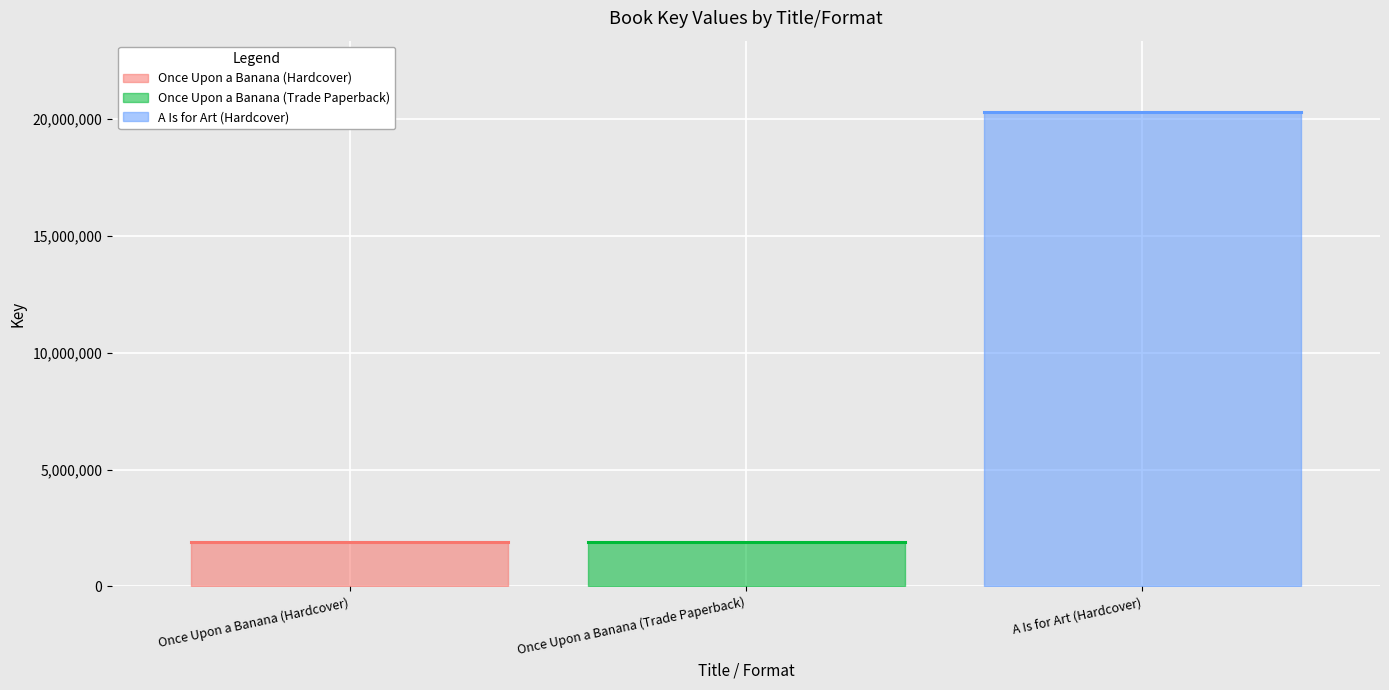

Approximately how many times larger is the value at Once Upon a Banana (Trade Paperback) compared to Once Upon a Banana (Hardcover)?

1.0